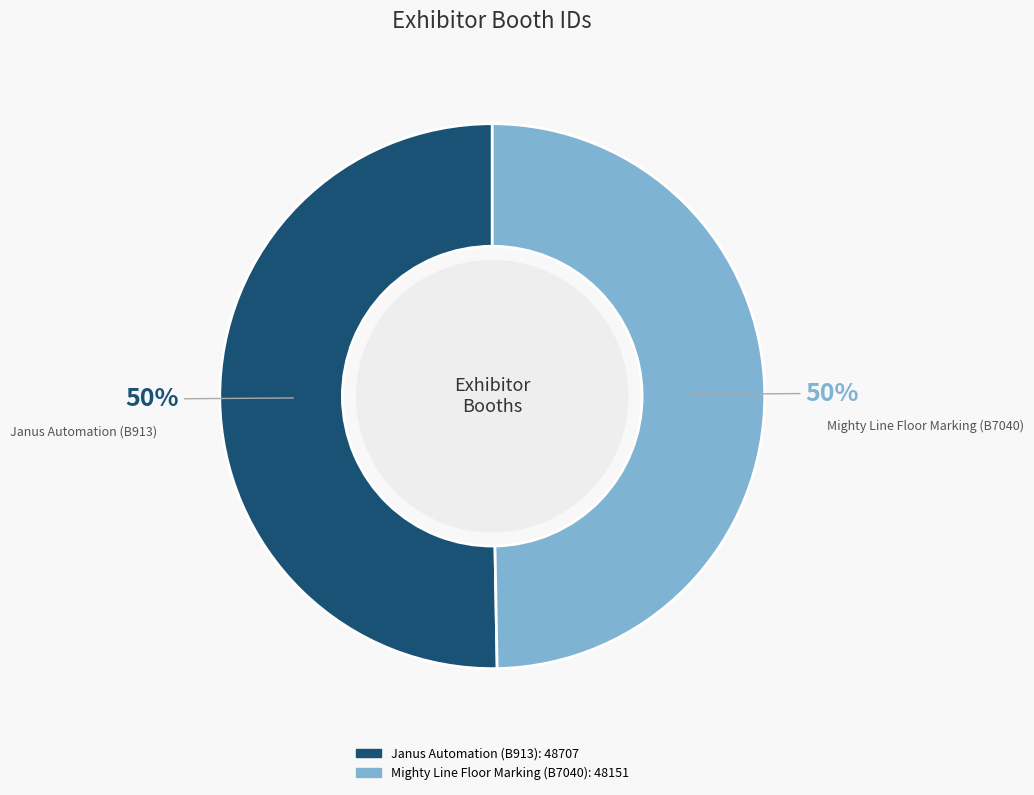

What is the ratio of the value at Janus Automation (B913) to the value at Mighty Line Floor Marking (B7040)?

1.0